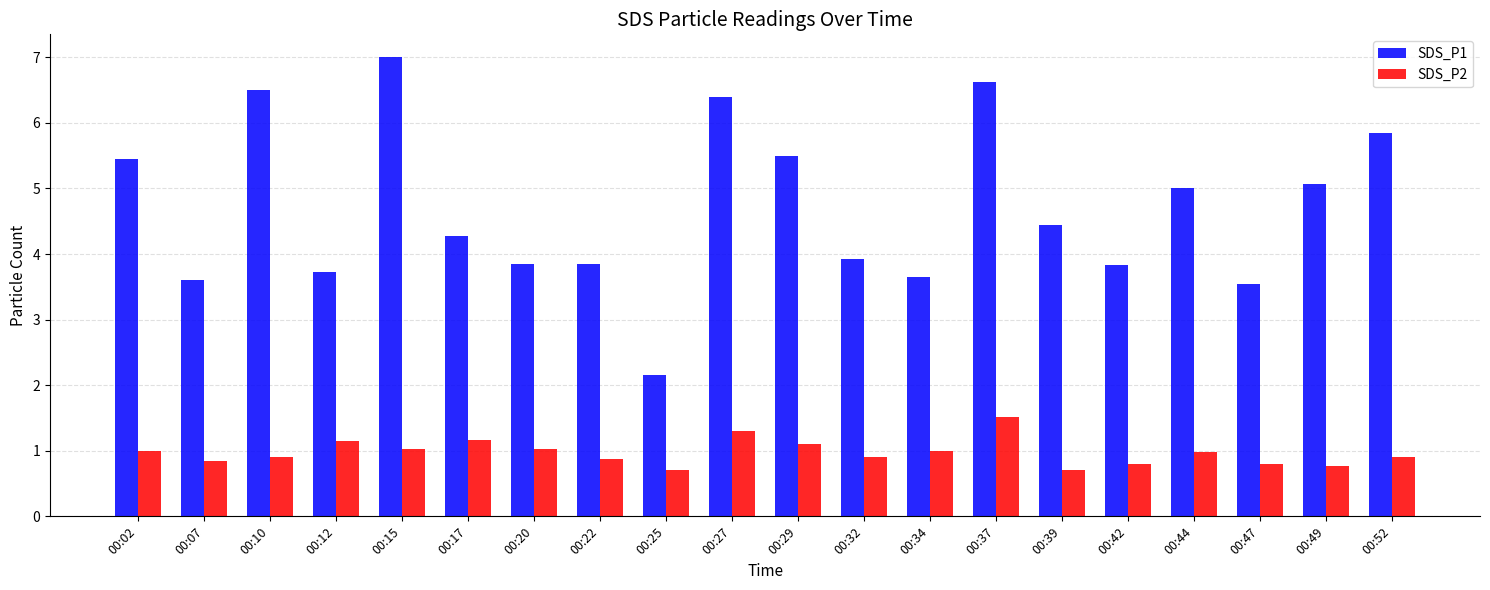

Does the chart contain stacked bars?

No